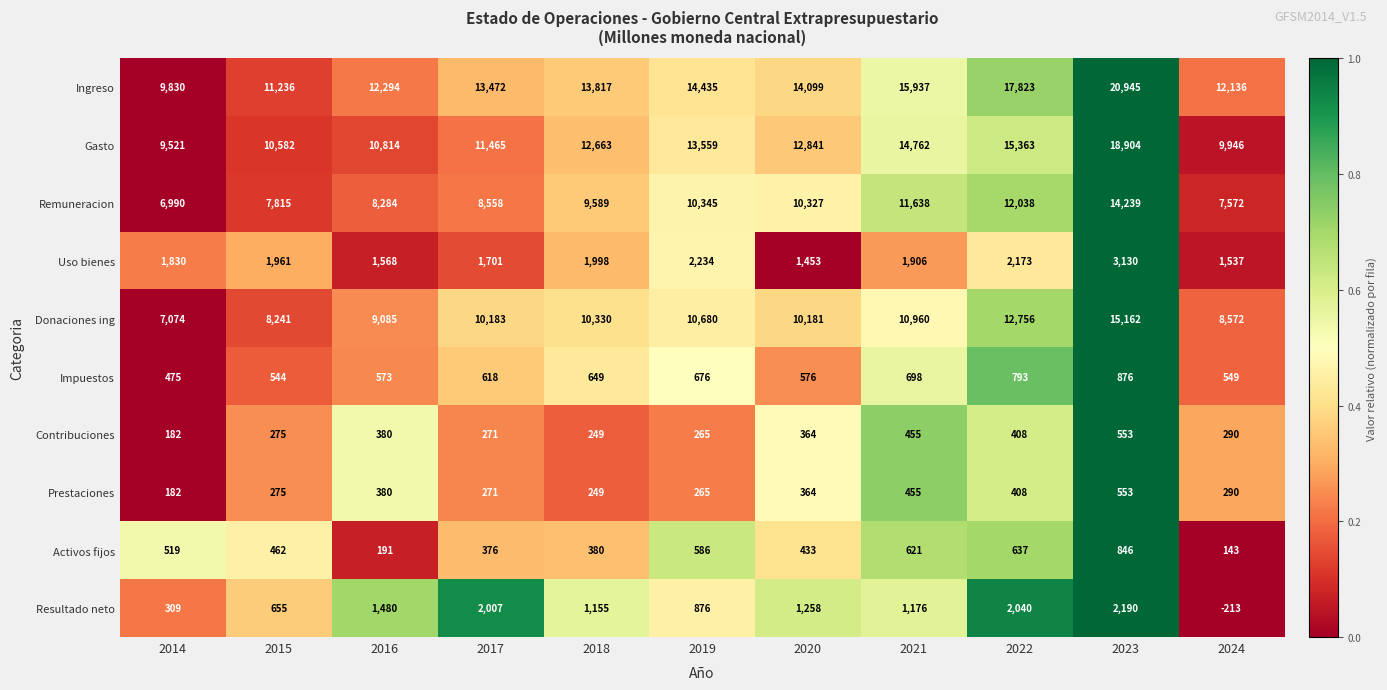

Where is Activos fijos nearest to the value 494?

2014